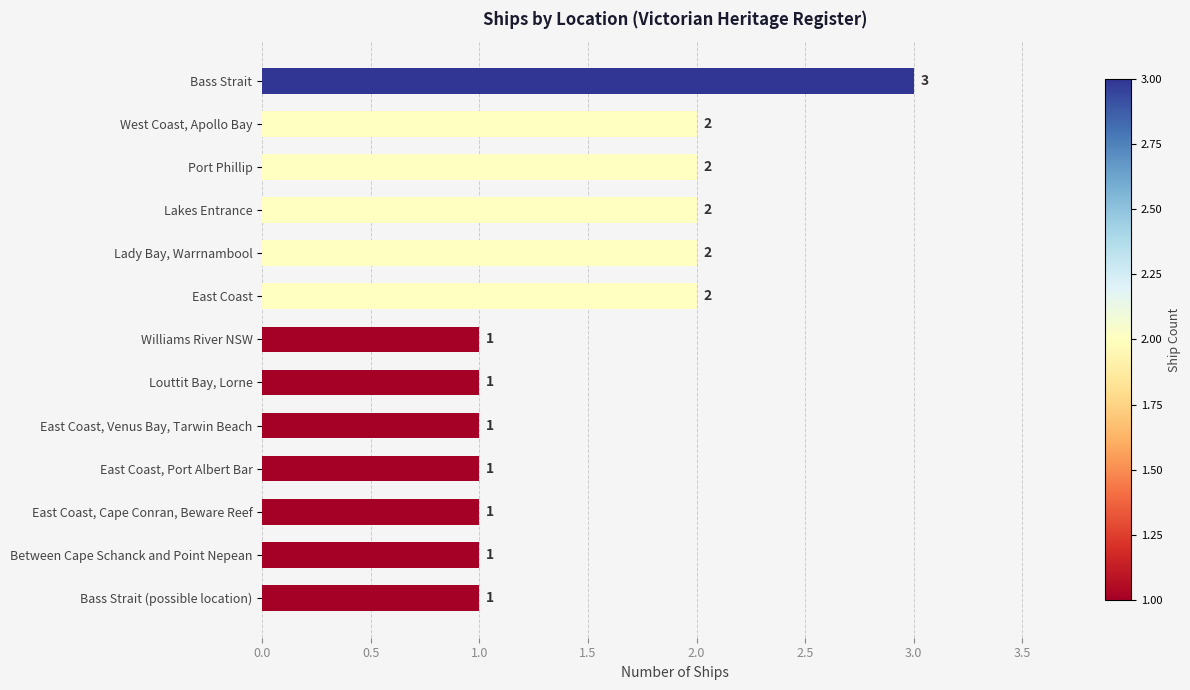

What is the smallest value displayed?

1